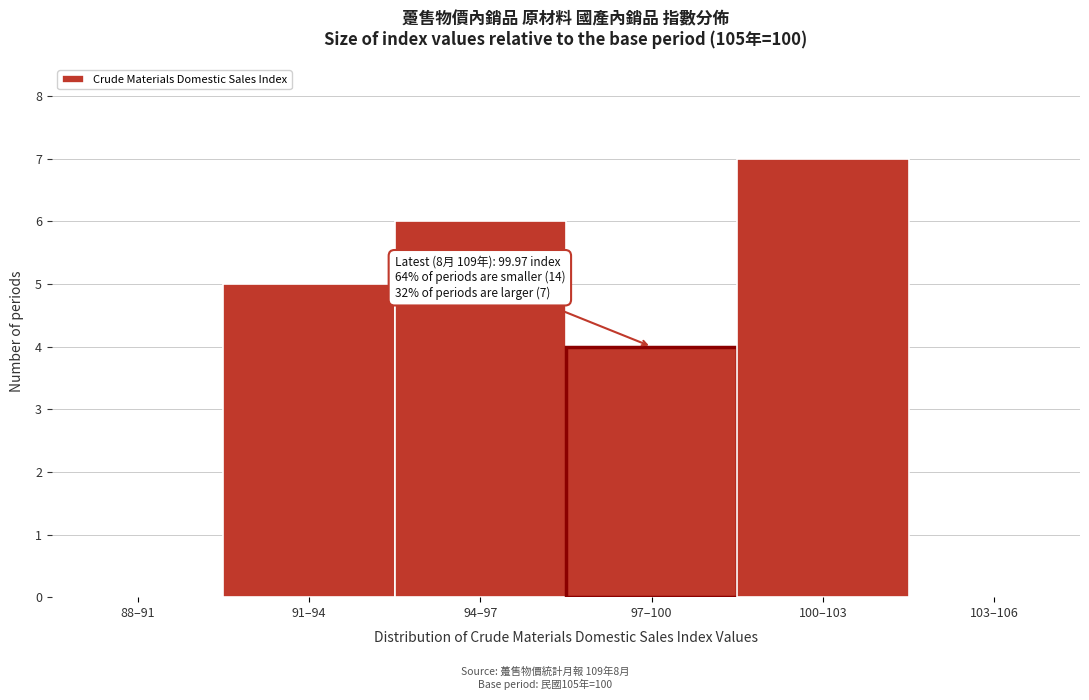

Reading left to right, transcribe all the data shown in this chart.

88–91=0	91–94=5	94–97=6	97–100=4	100–103=7	103–106=0